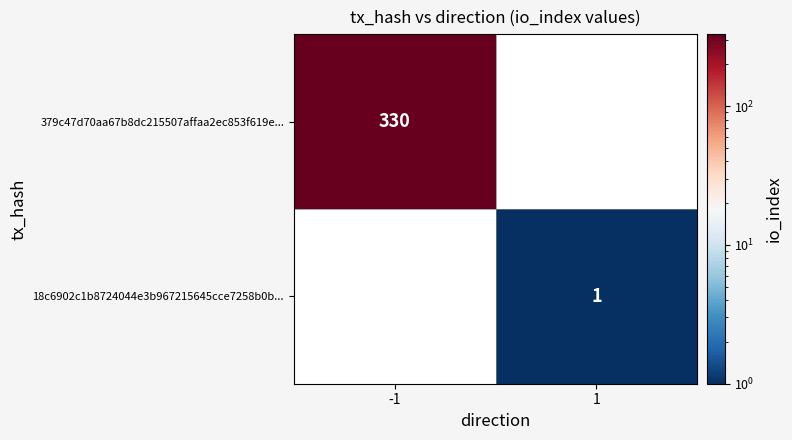

True or false: 18c6902c1b8724044e3b967215645cce7258b0b... has a value of 1 at 1.

True